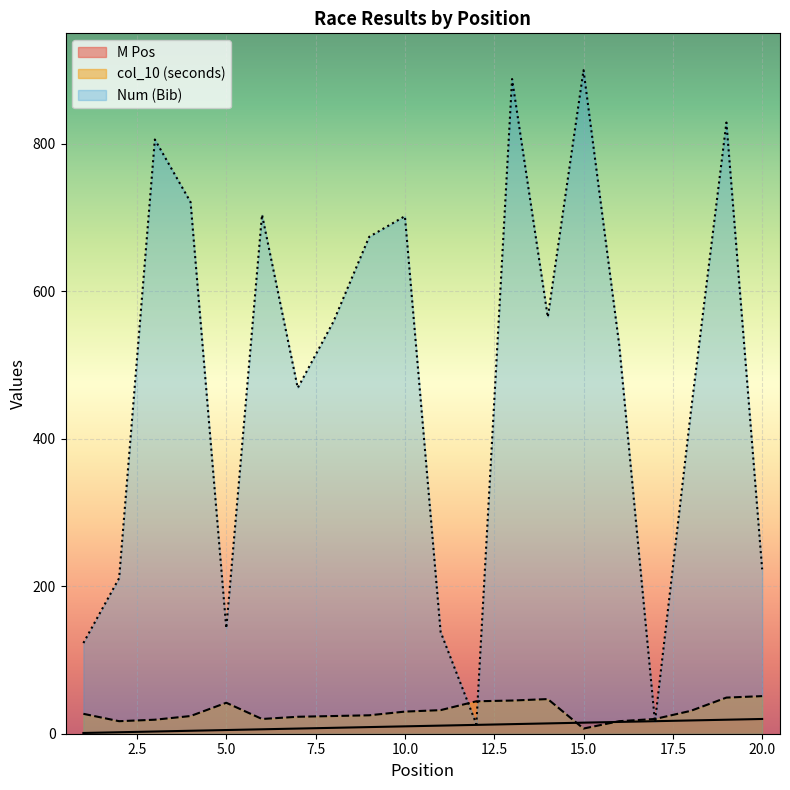

Which category has the lowest value in the Num series?

12